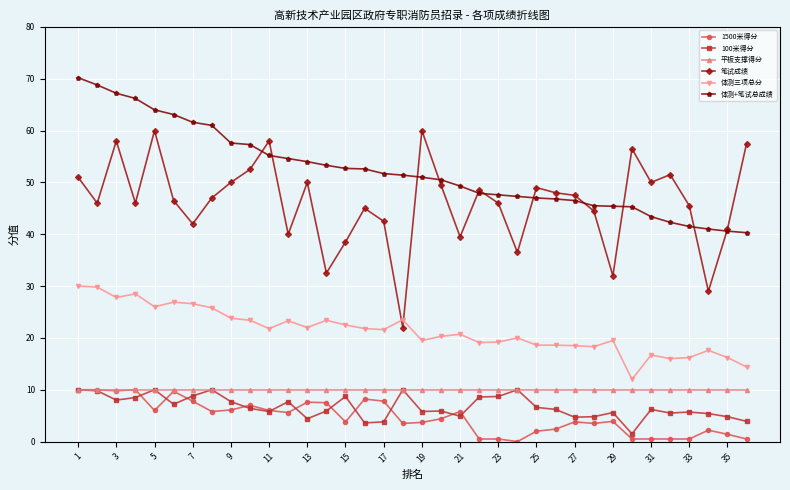

What is the maximum value shown in the chart?

70.2